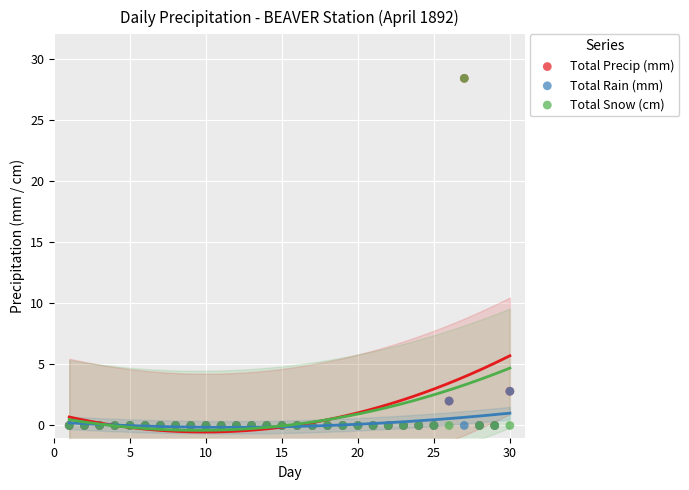

What are all the series names shown in the legend?

Total Precip (mm), Total Rain (mm), Total Snow (cm)